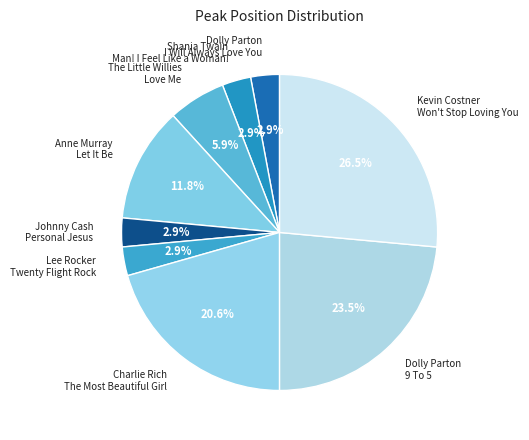

Count the number of slices in the pie.

9